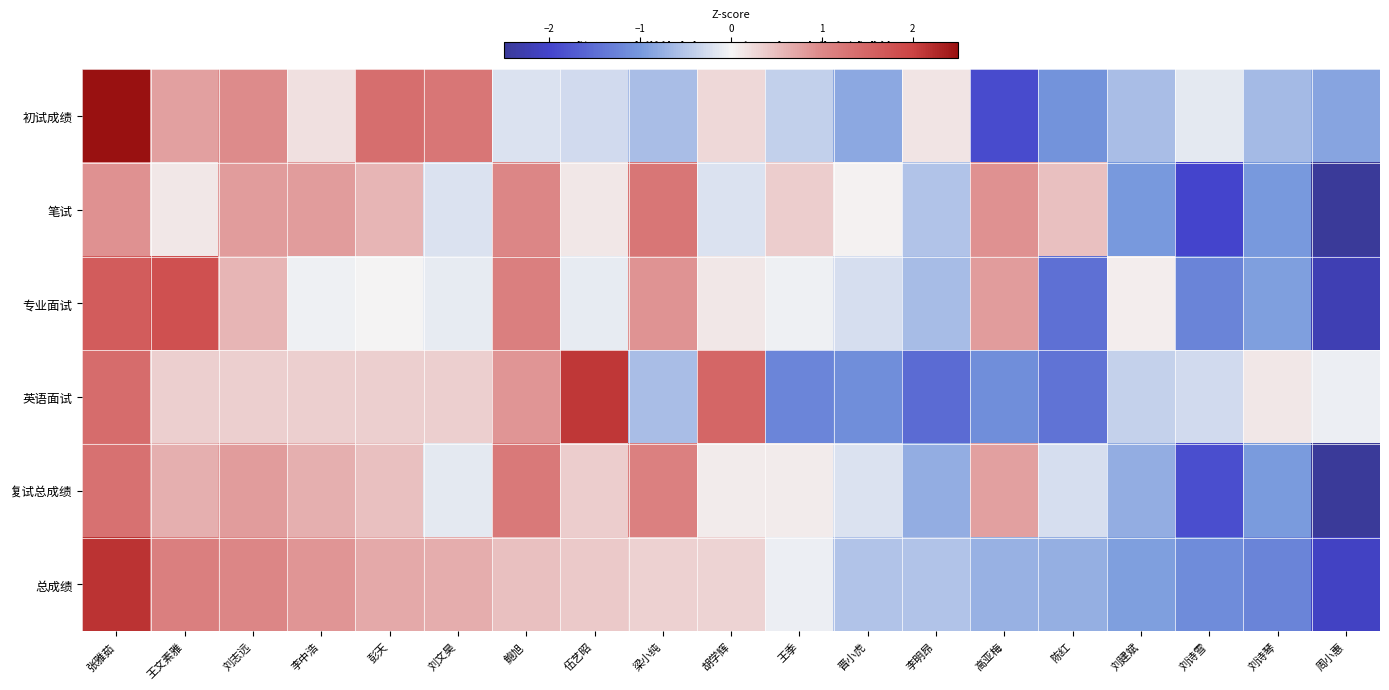

What is the approximate value of 初试成绩 at 伍艺昭?

-0.3